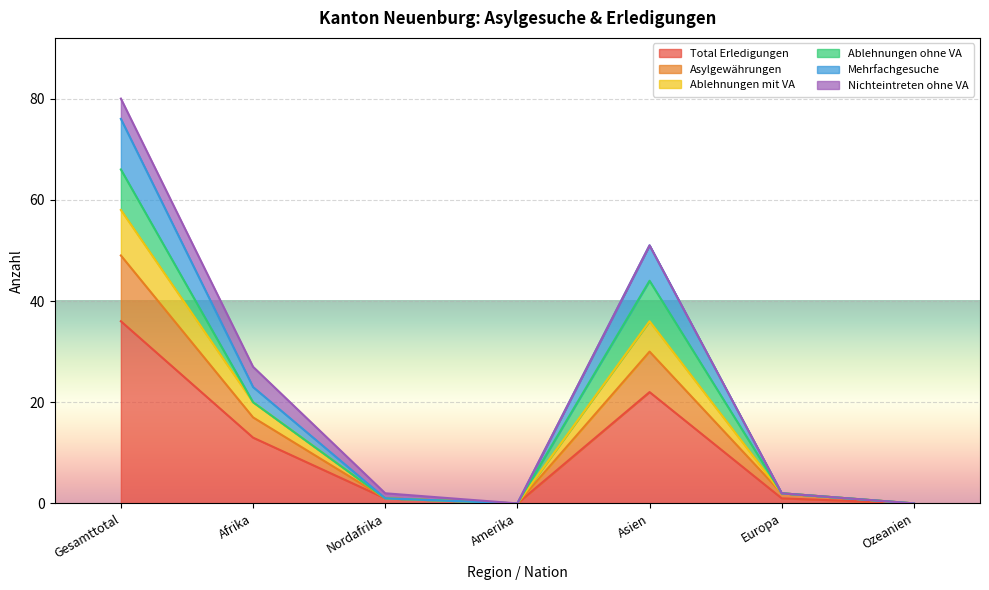

True or false: Mehrfachgesuche and Ablehnungen mit VA cross at least once.

False